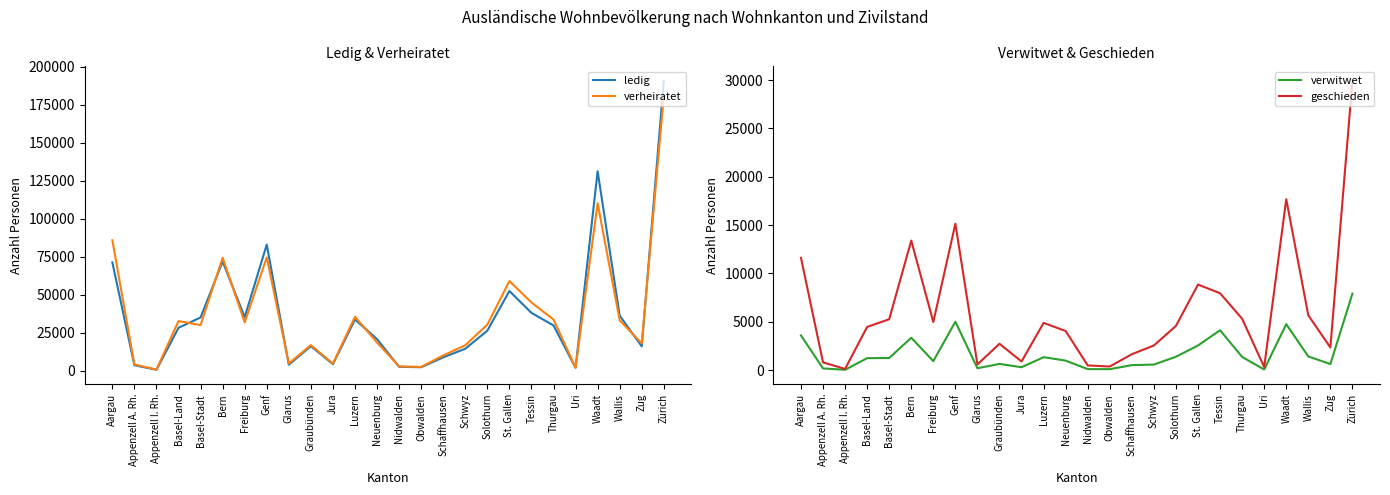

What is the lowest value of the geschieden series?

126